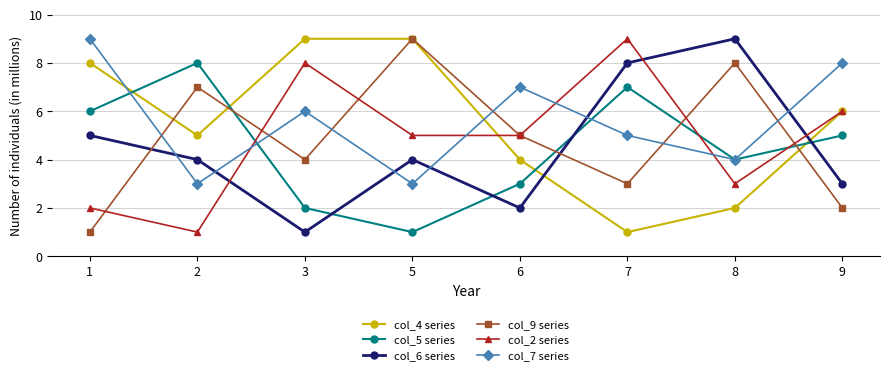

How many data points does each series have?

8